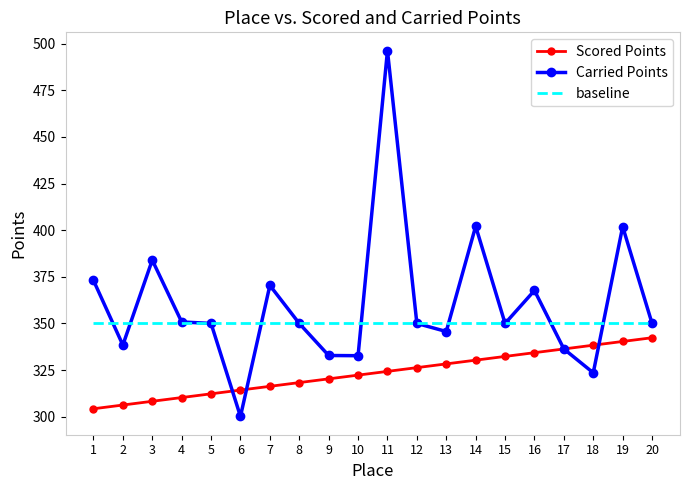

True or false: baseline and Scored Points cross at least once.

False